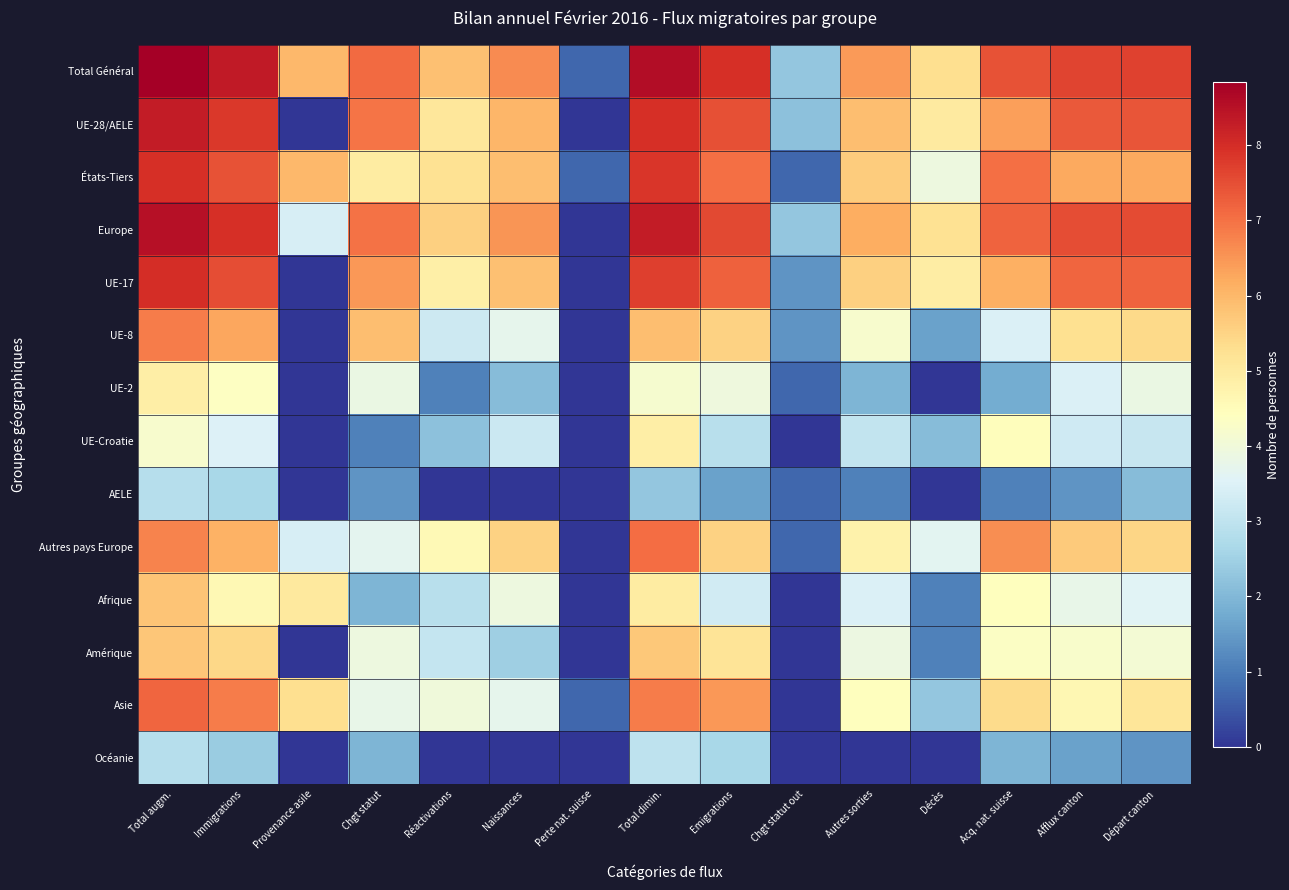

Rank the series at Provenance asile from lowest to highest value.

UE-28/AELE, UE-17, UE-8, UE-2, UE-Croatie, AELE, Amérique, Océanie, Europe, Autres pays Europe, Afrique, Asie, Total Général, États-Tiers